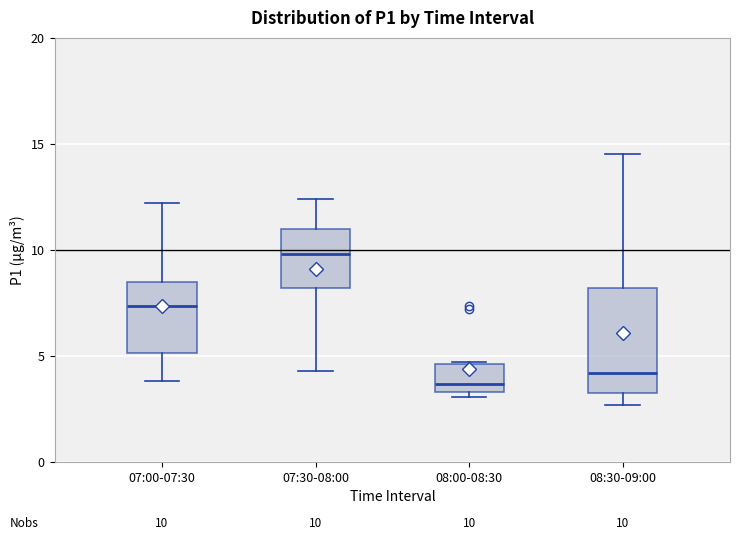

Which box's median line is the lowest?

08:00-08:30